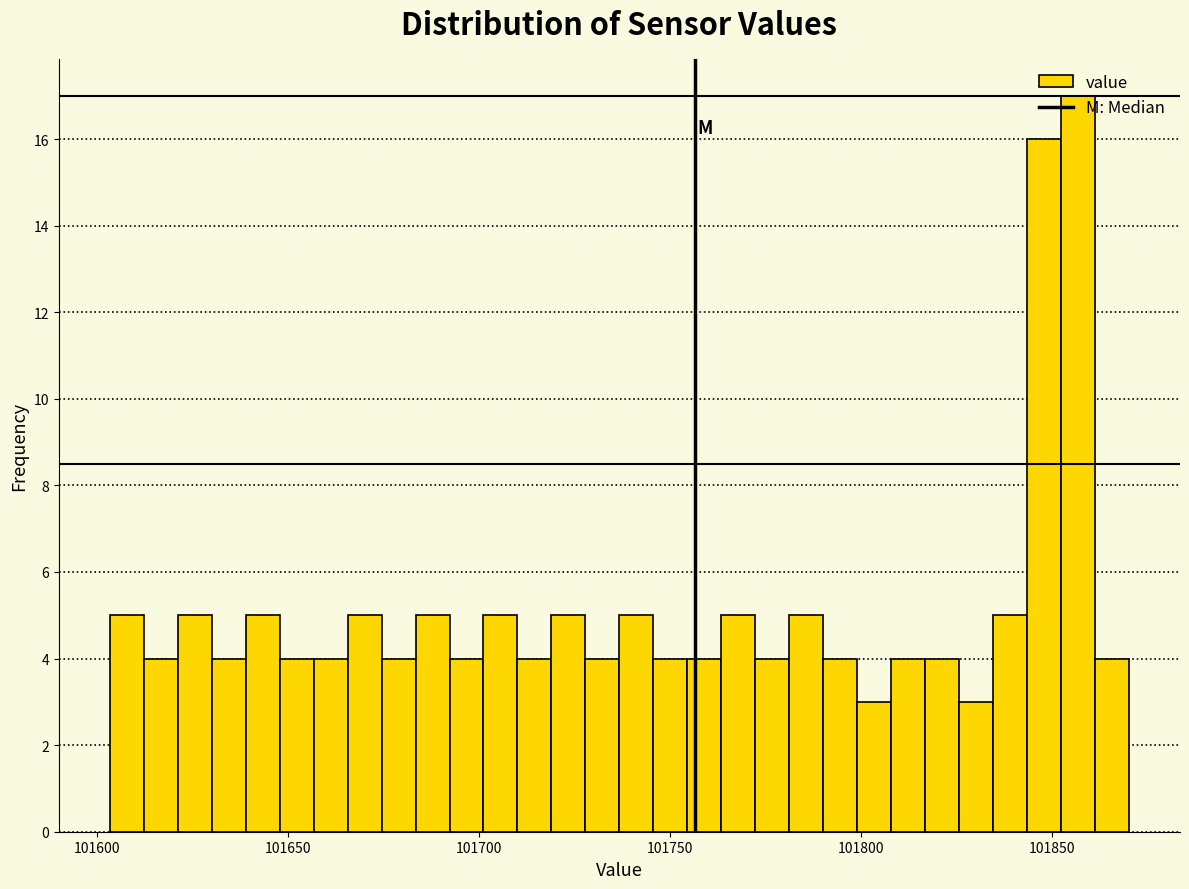

Around what value on the x-axis is the tallest bar? Give the approximate position of its centre, as read against the axis.

101855